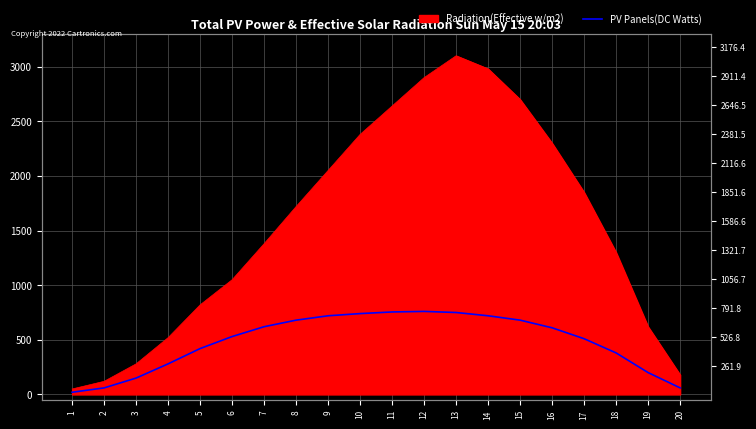

What is the difference between the maximum and minimum values?

740